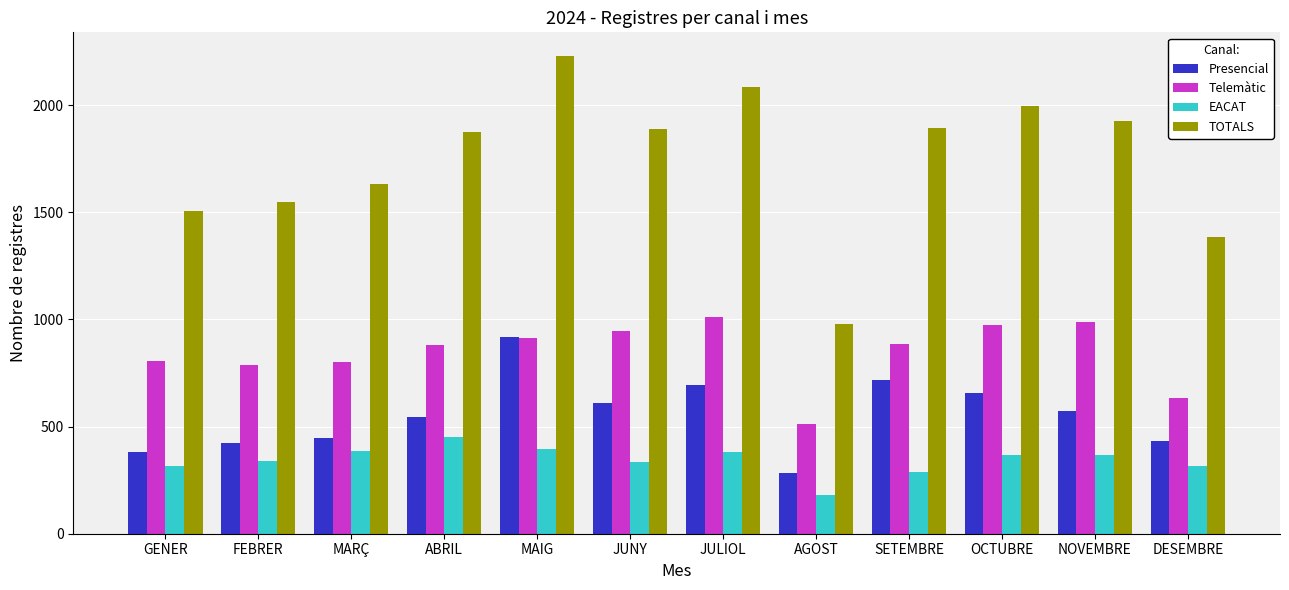

How many bars are there in each group?

4